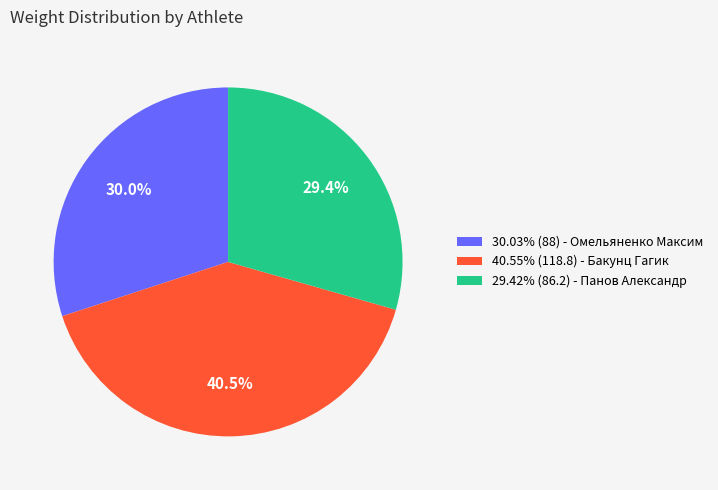

Is there a majority slice in this chart?

No